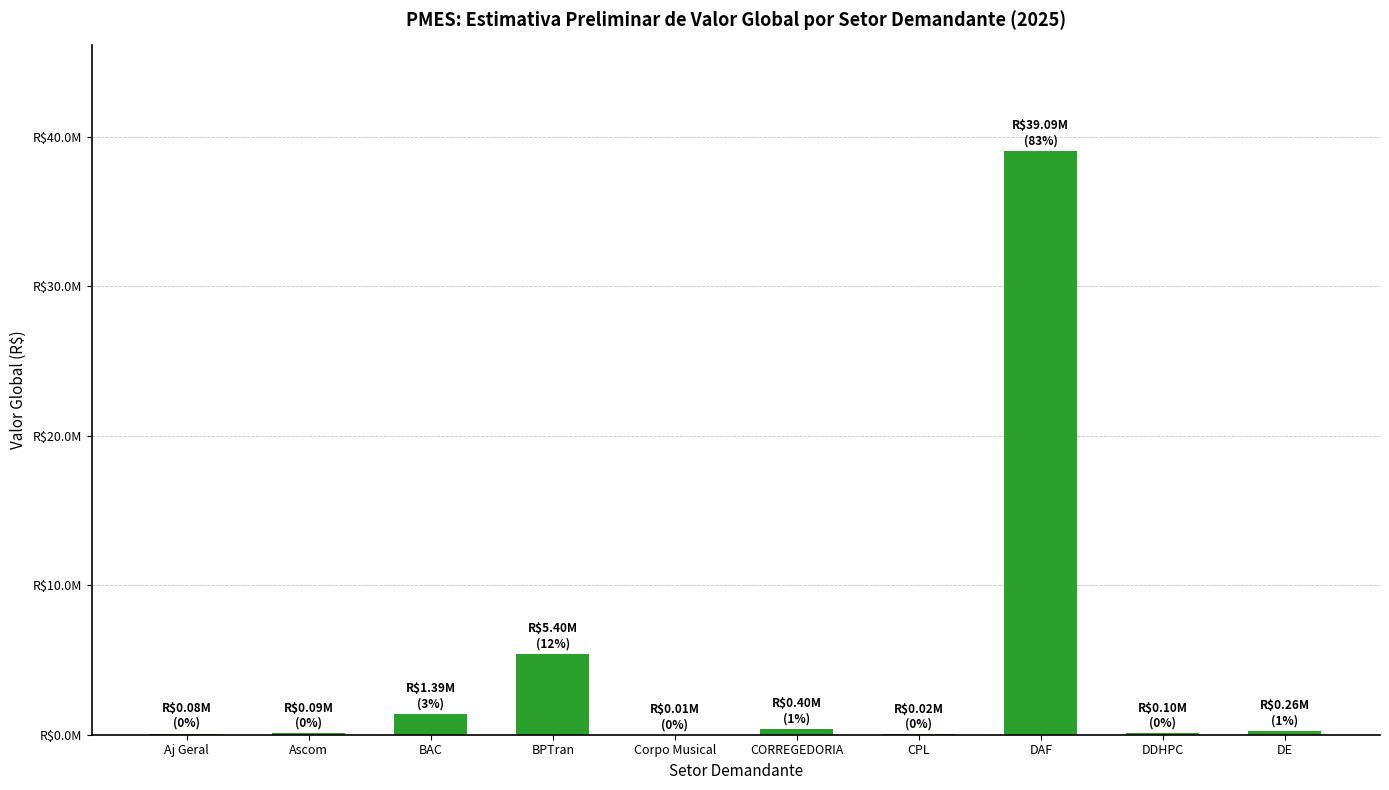

What is the smallest value displayed?

10000